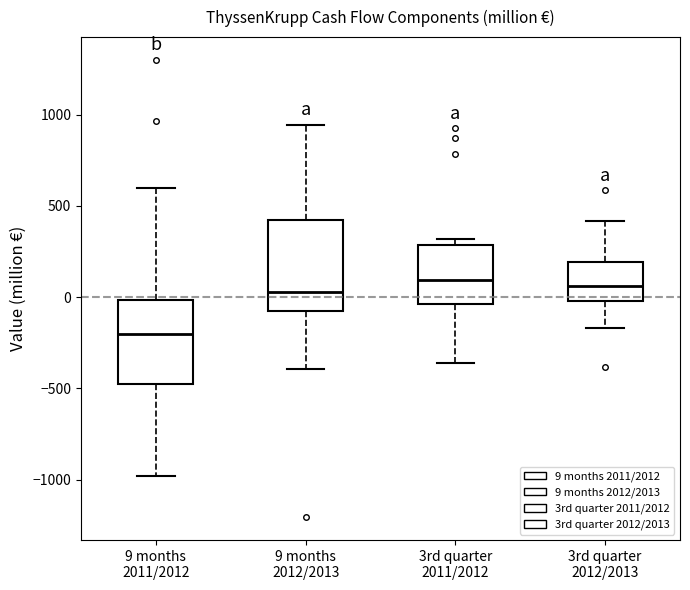

Which box has the lowest median line?

9 months 2011/2012